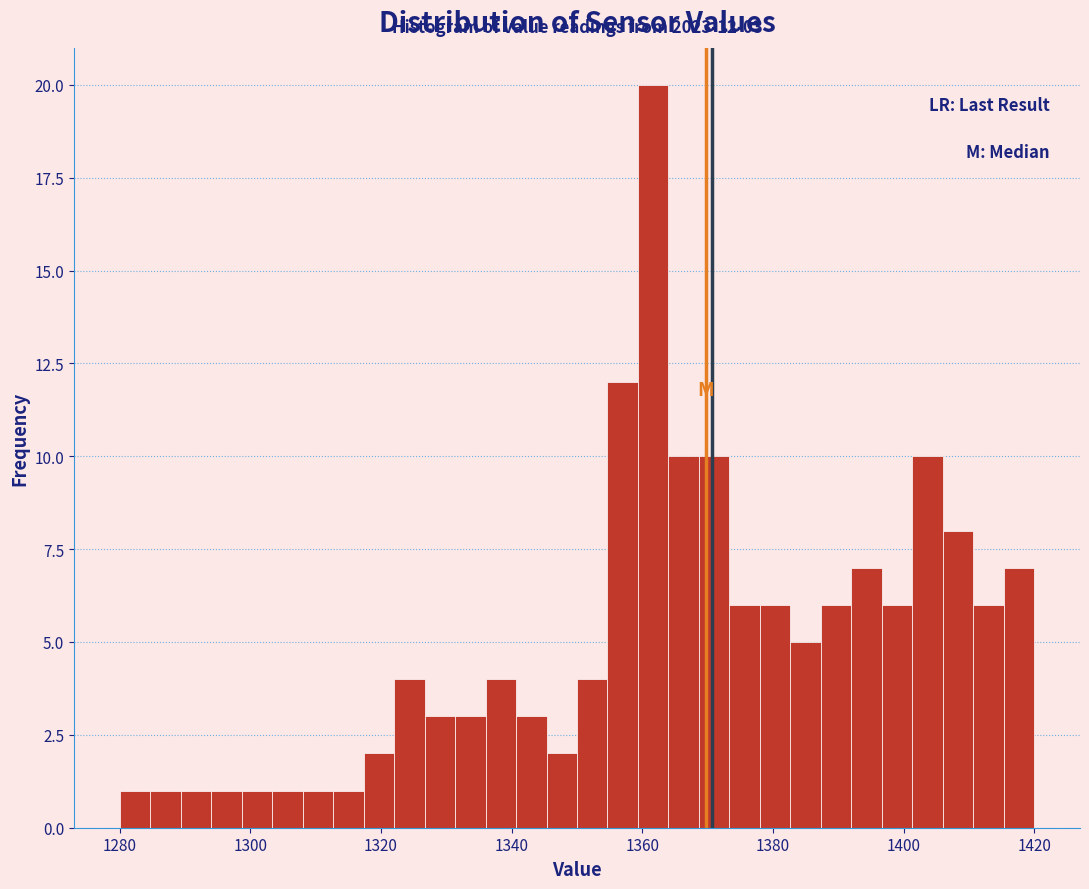

Around what value on the x-axis is the tallest bar? Give the approximate position of its centre, as read against the axis.

1362